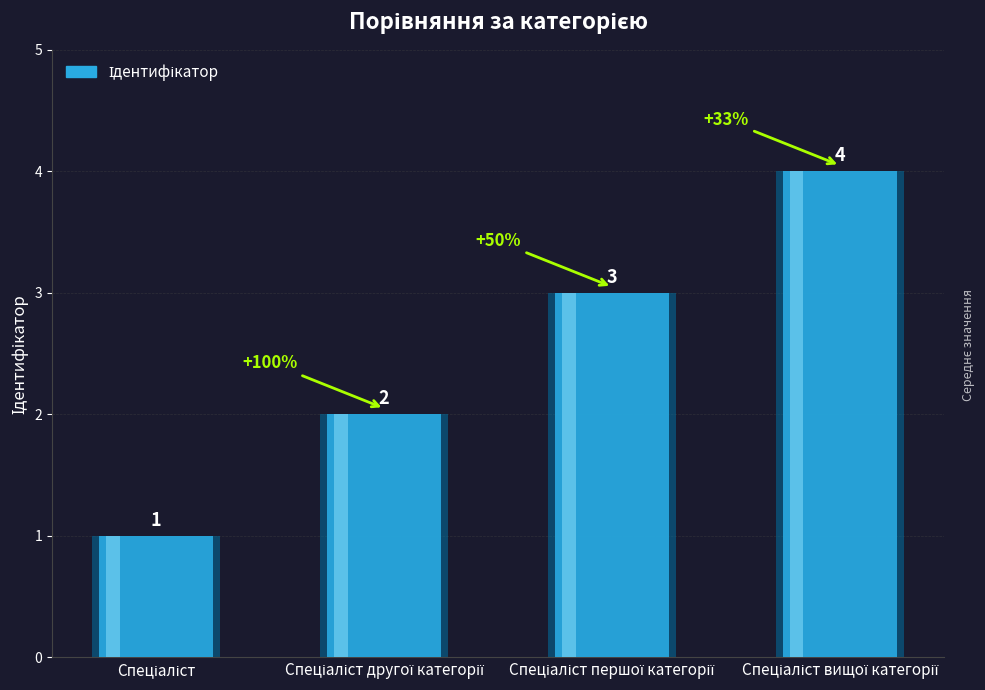

Between Спеціаліст другої категорії and Спеціаліст першої категорії, which is larger?

Спеціаліст першої категорії